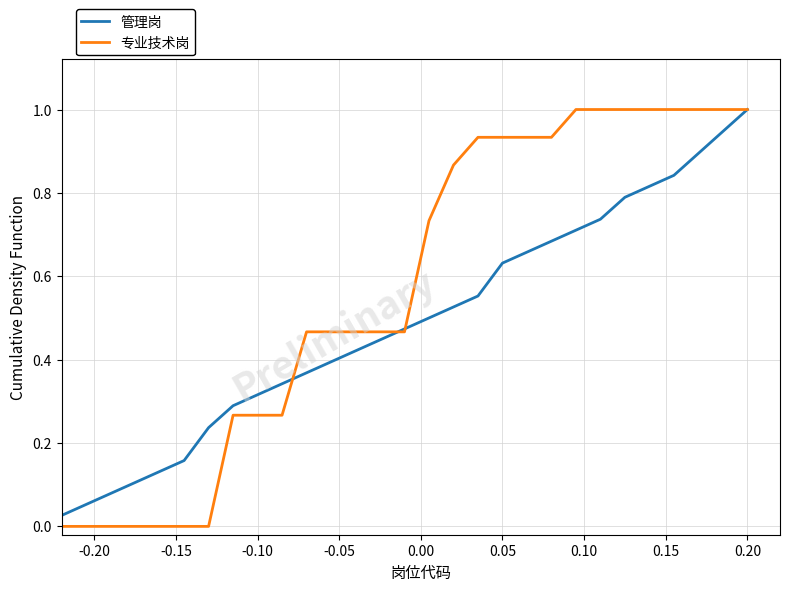

Which series has the widest spread of values?

专业技术岗